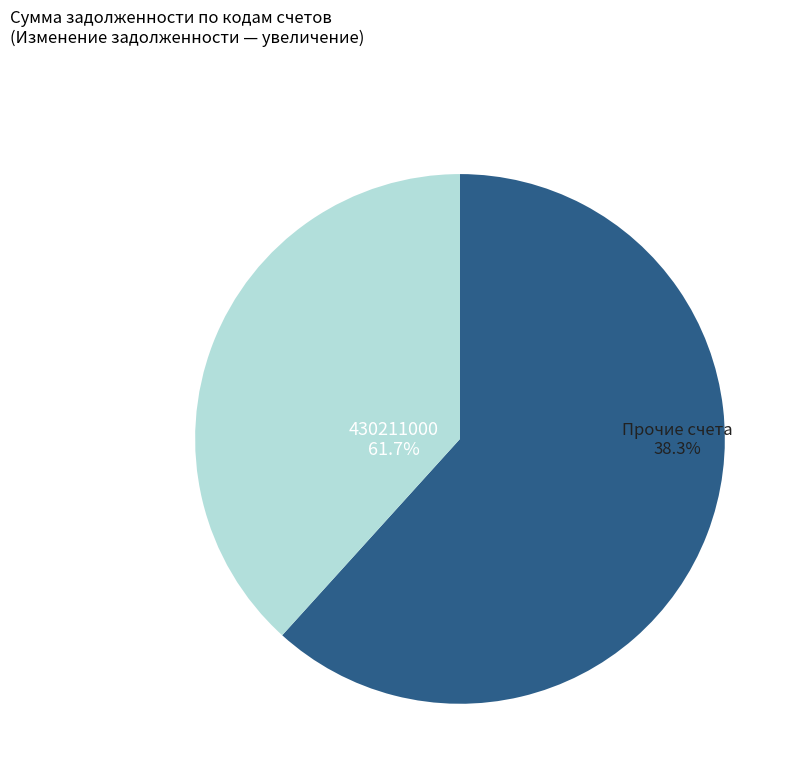

Is it true that 430231000 is 4% of the pie?

True